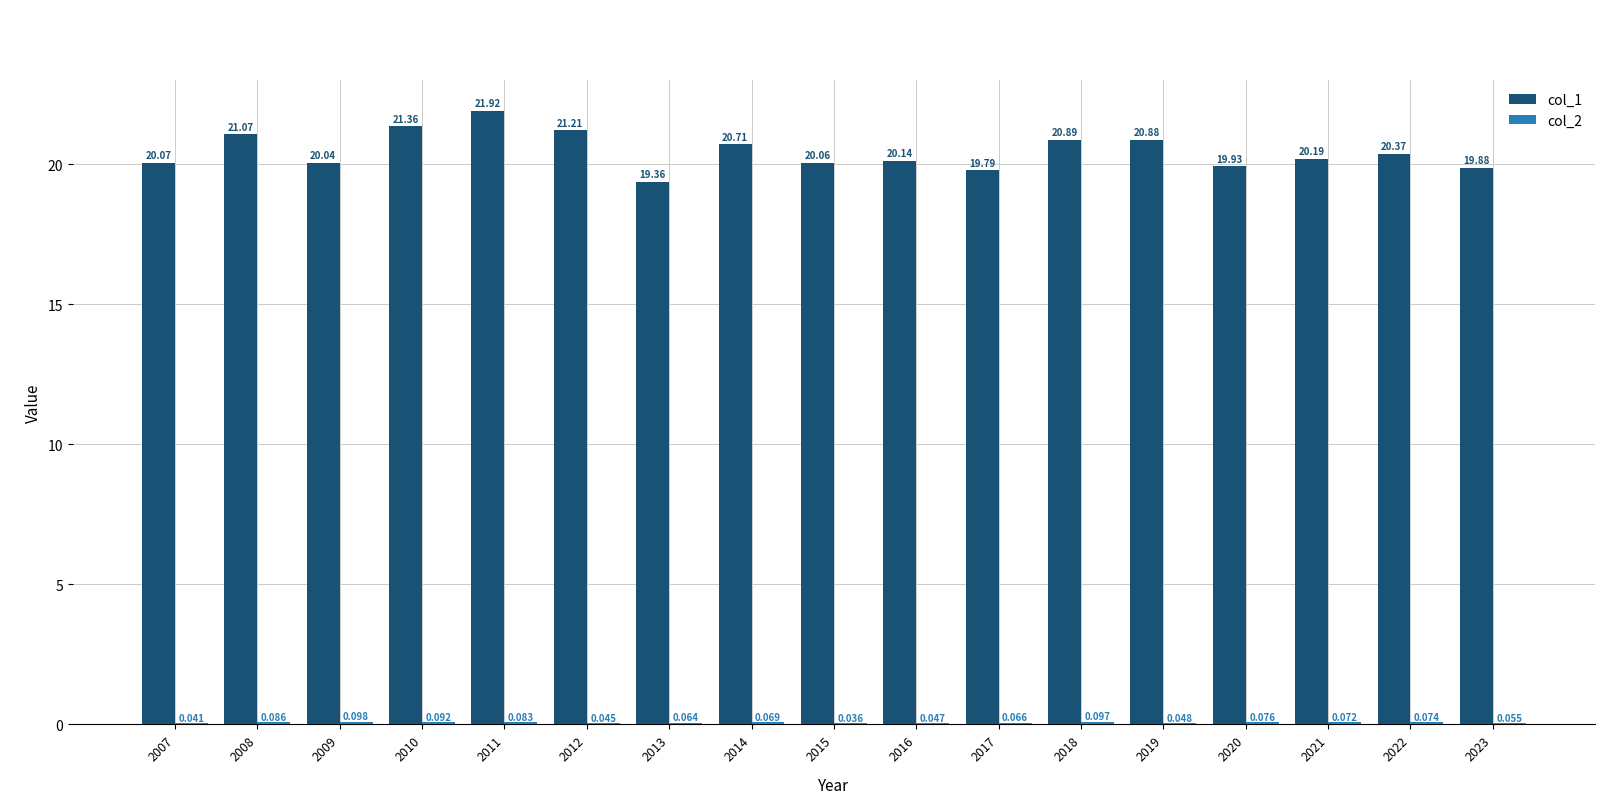

At which label does col_2 reach its minimum?

2015